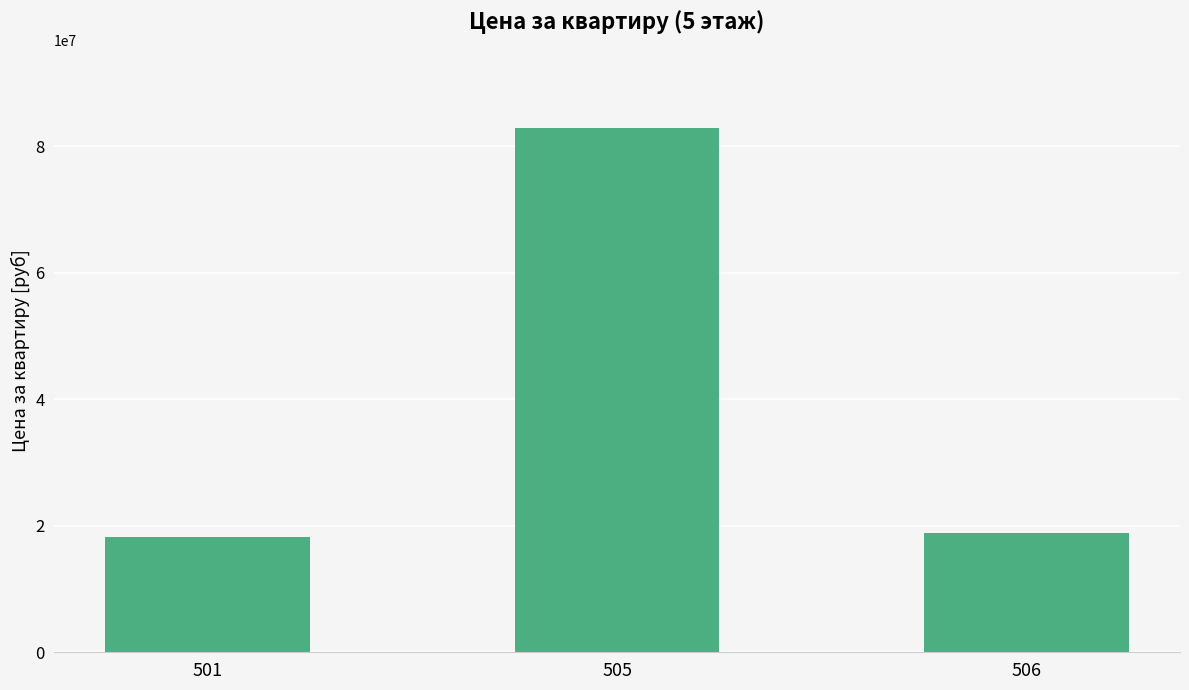

True or false: the data shows 8204697 at 501.

False